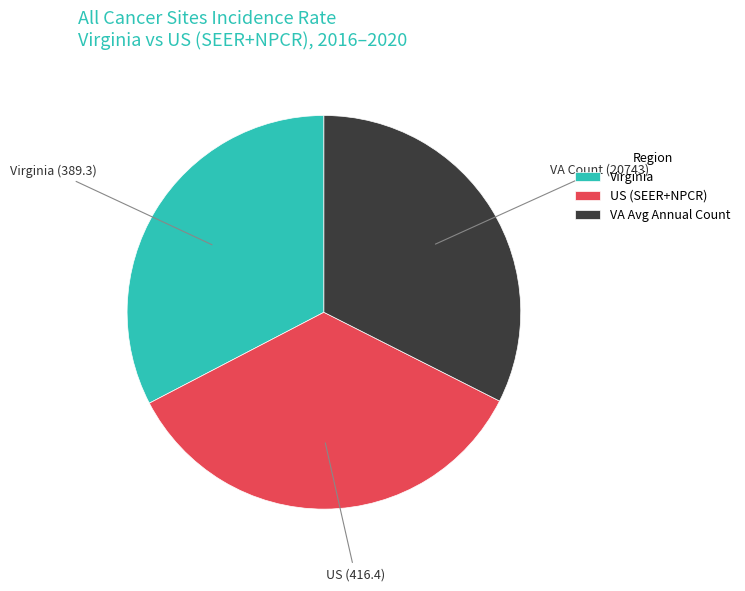

Which has a higher value, VA Avg Annual Count or US (SEER+NPCR)?

US (SEER+NPCR)